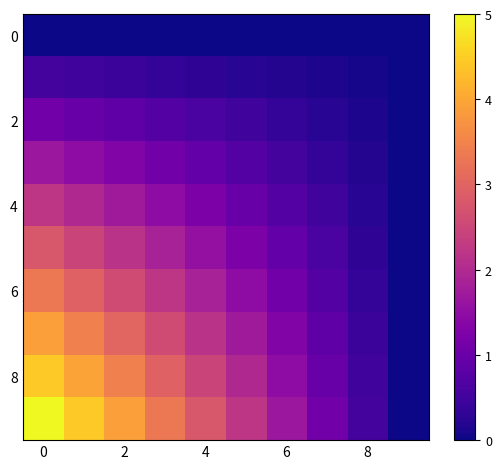

At how many categories does at least one series exceed 2?

6